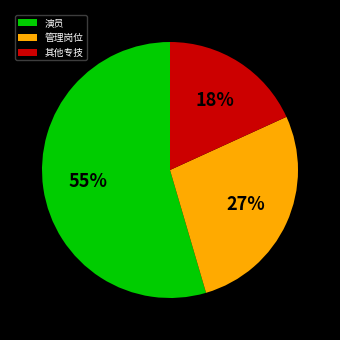

How many segments does this pie chart have?

3